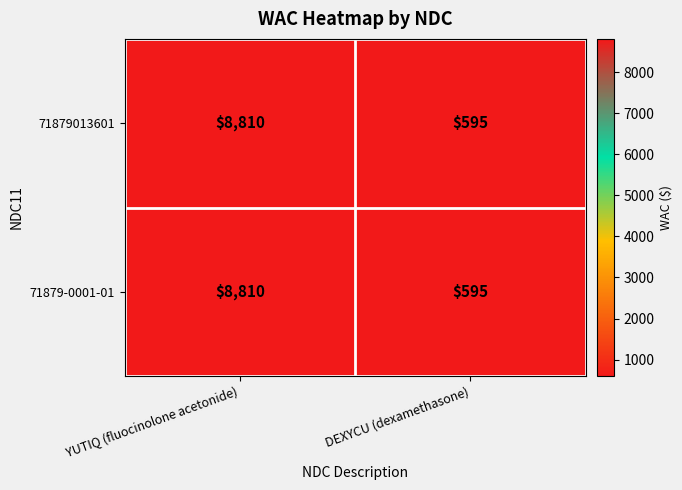

What is the difference between the maximum and minimum values in the 71879013601 series?

8215